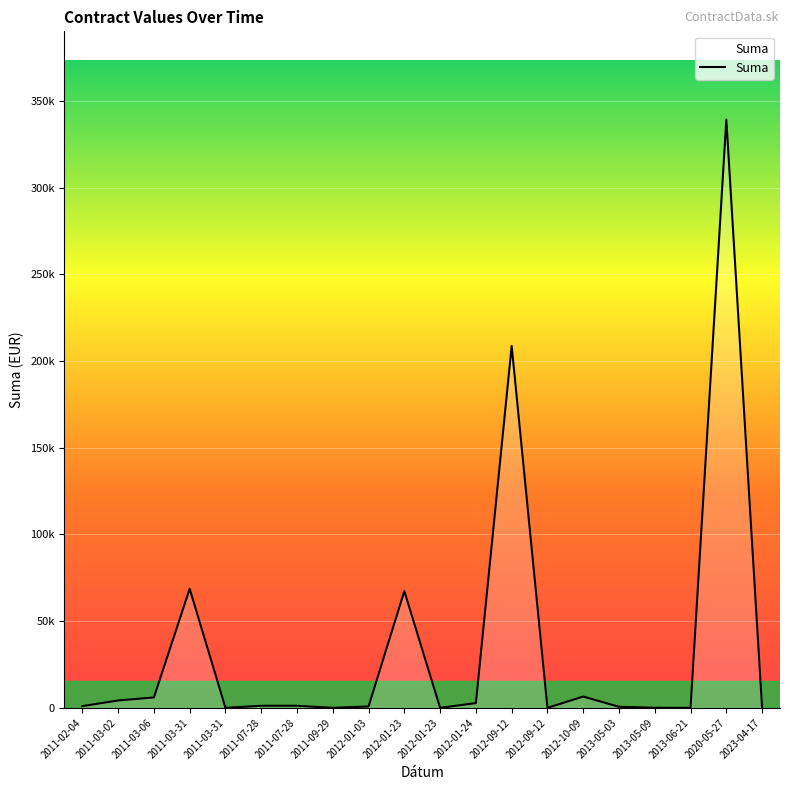

What is the average value?

35410.0